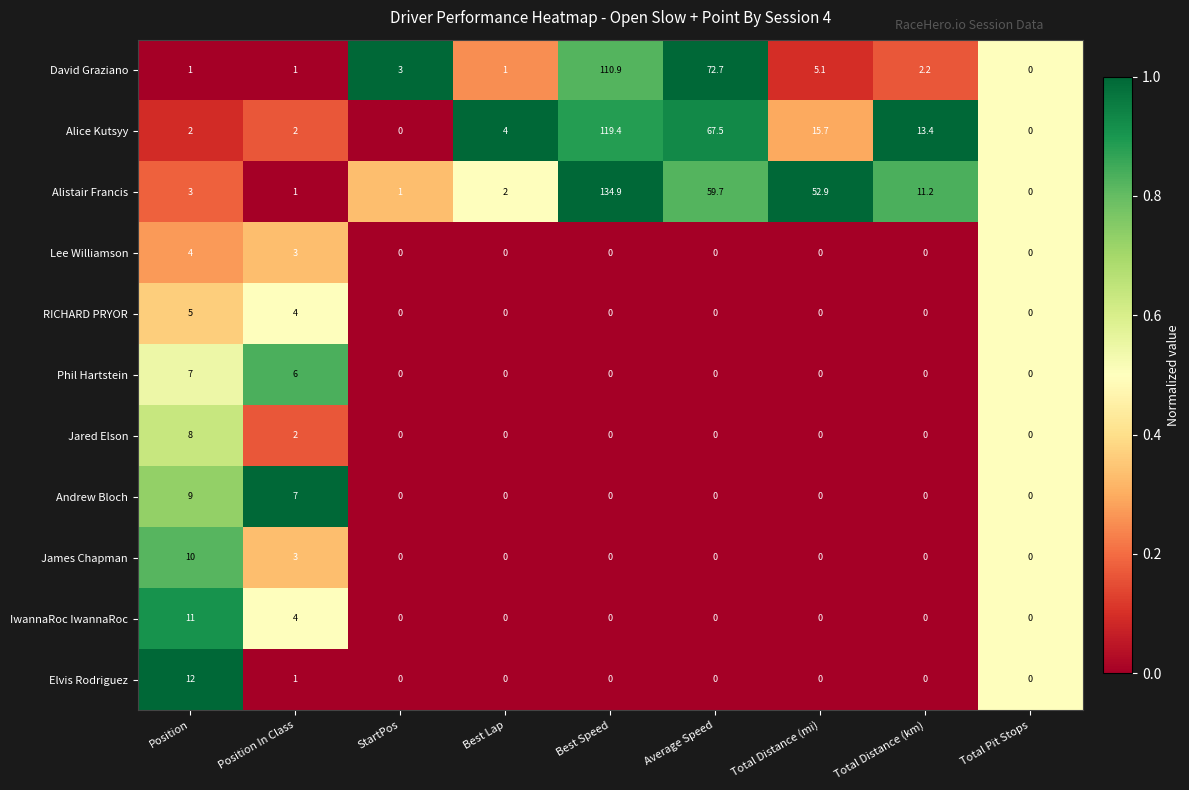

Rank the series by their maximum value, from lowest to highest.

Lee Williamson, RICHARD PRYOR, Phil Hartstein, Jared Elson, Andrew Bloch, James Chapman, IwannaRoc IwannaRoc, Elvis Rodriguez, David Graziano, Alice Kutsyy, Alistair Francis